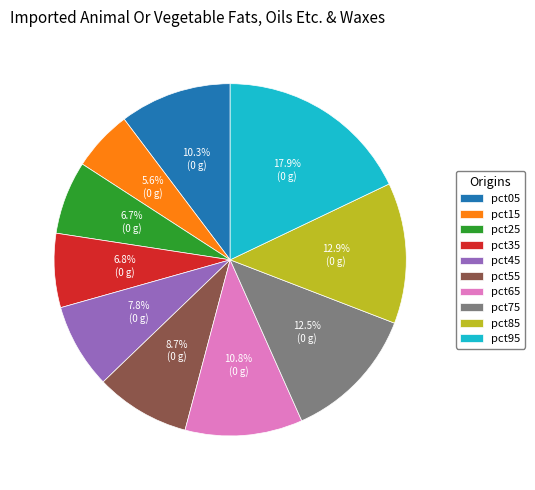

Which slice is the smallest?

pct15